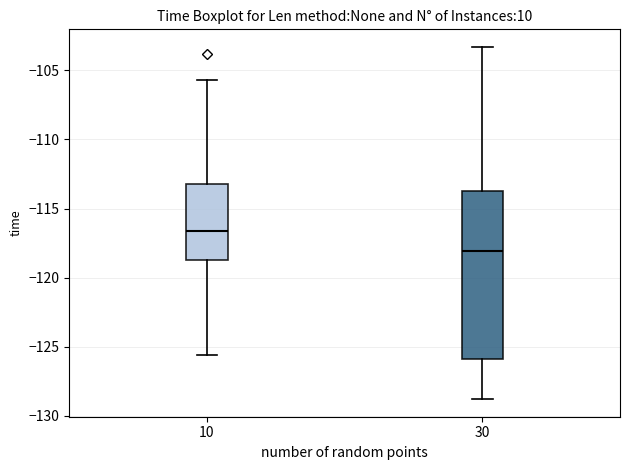

Which box has the lowest median line?

30